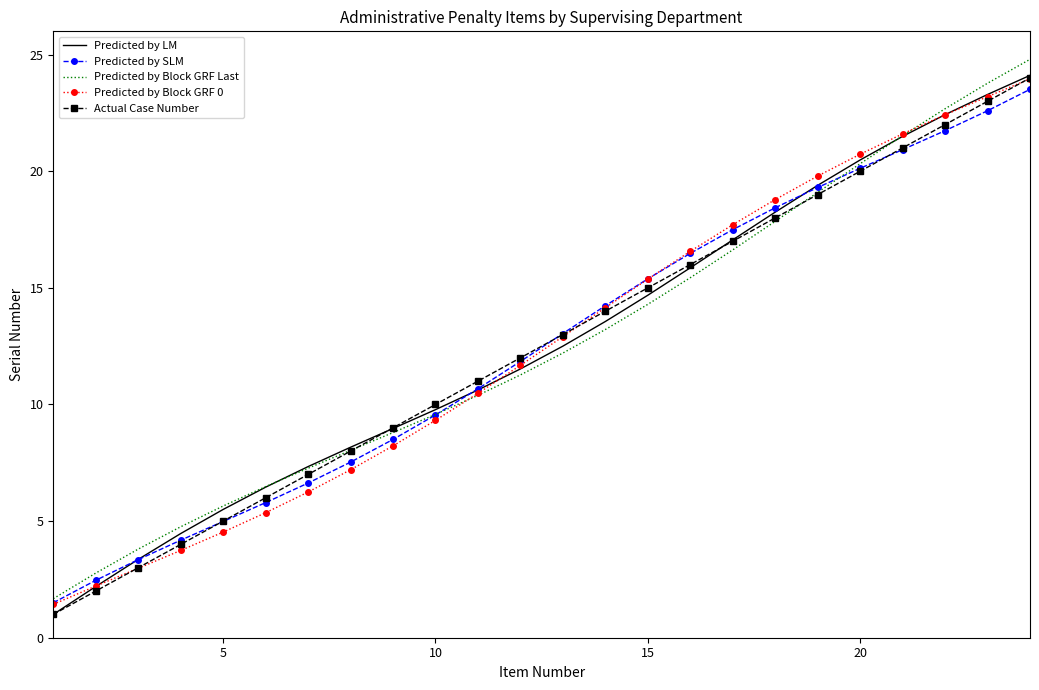

Which series has the largest range (max minus min)?

Predicted by Block GRF Last